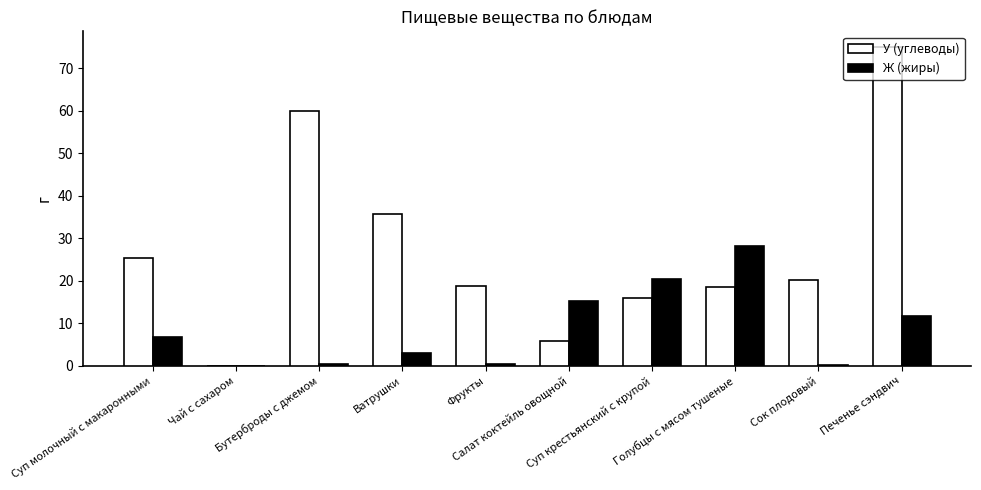

What is the highest value of the Ж (жиры) series?

28.2